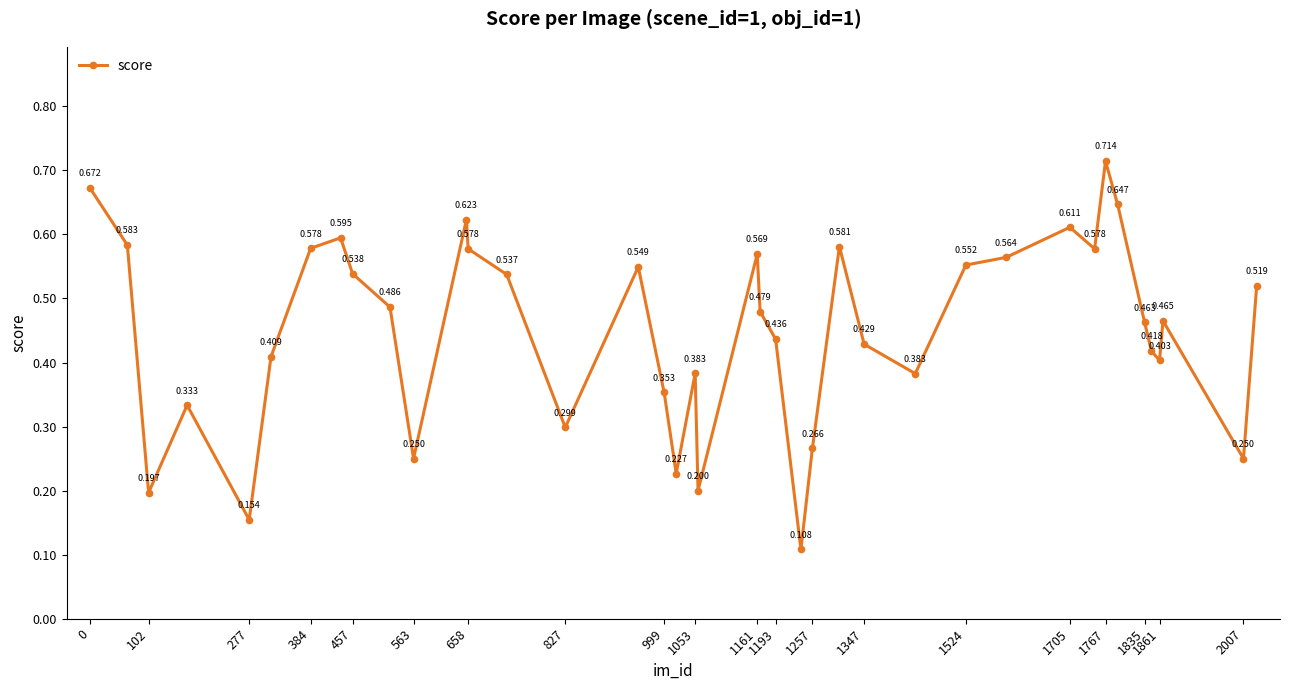

True or false: the data has more than 2 interior local peaks.

True